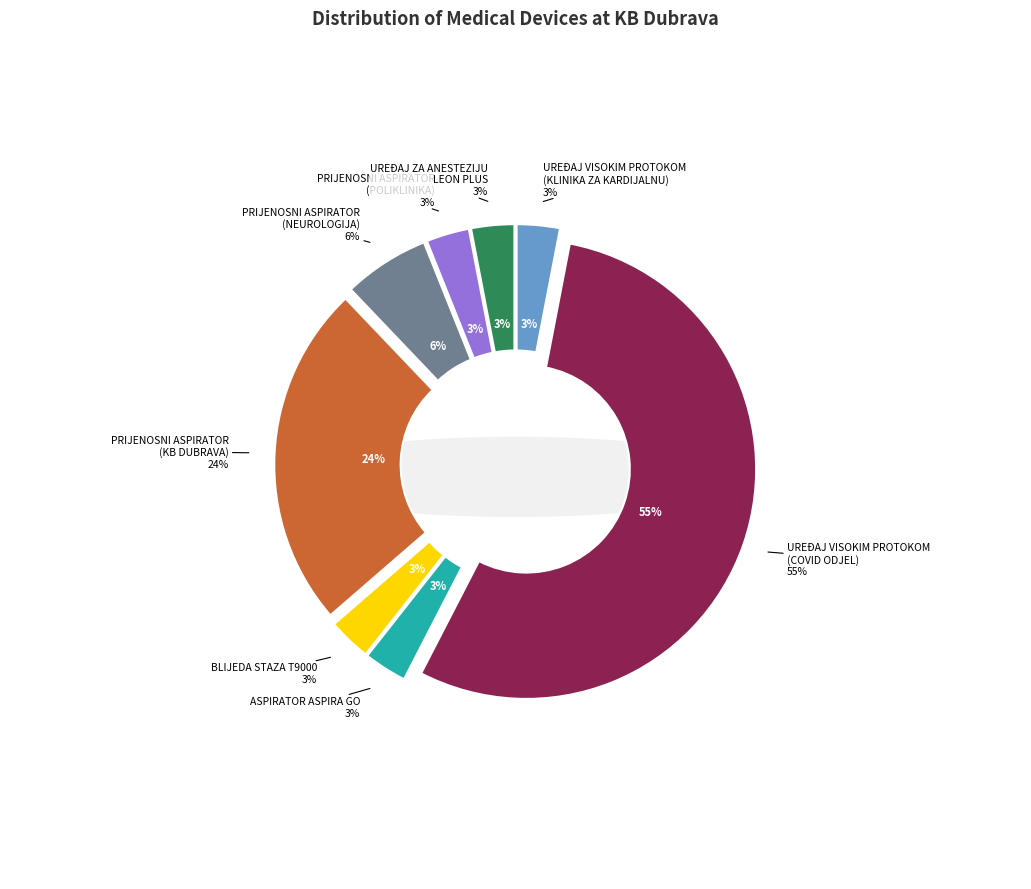

How many slices are in this pie chart?

8